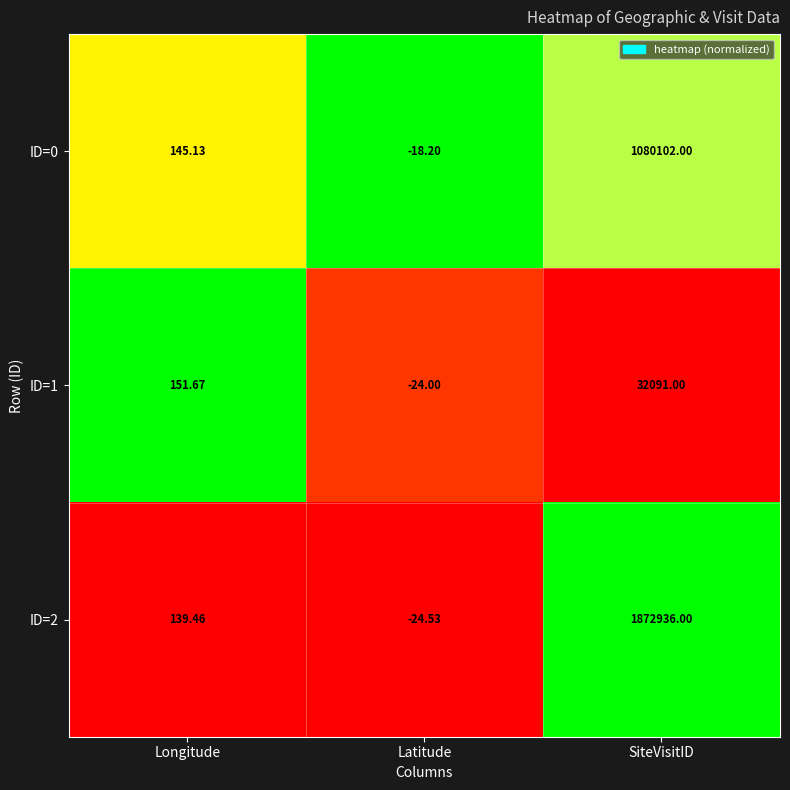

At which label does ID=1 reach its minimum?

Latitude